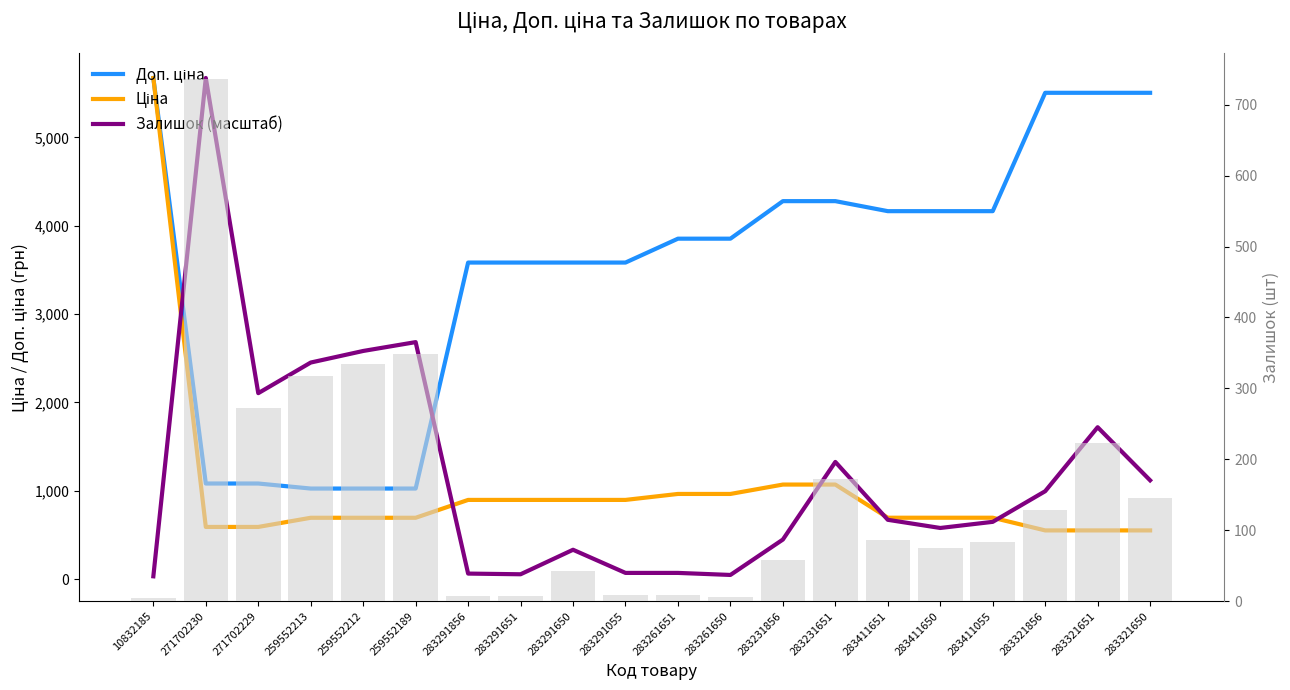

Is the value of Ціна at 283291055 greater than the value of Залишок (масштаб) at 283321651?

No